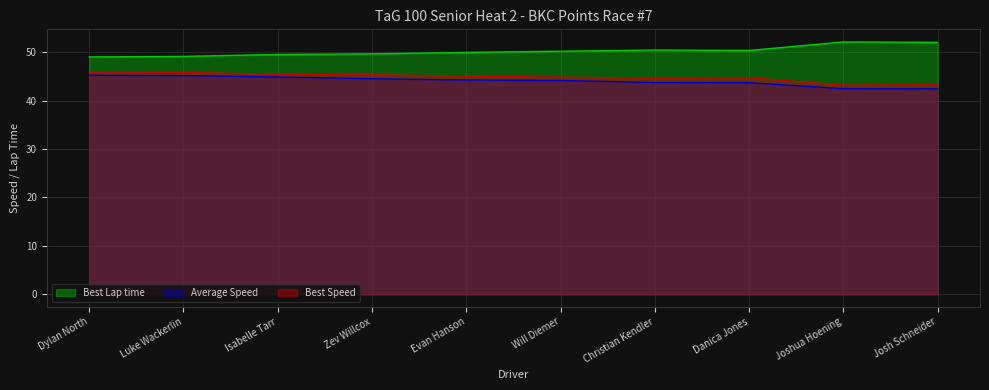

True or false: Best Lap time has more than 2 points higher than both neighbors.

False